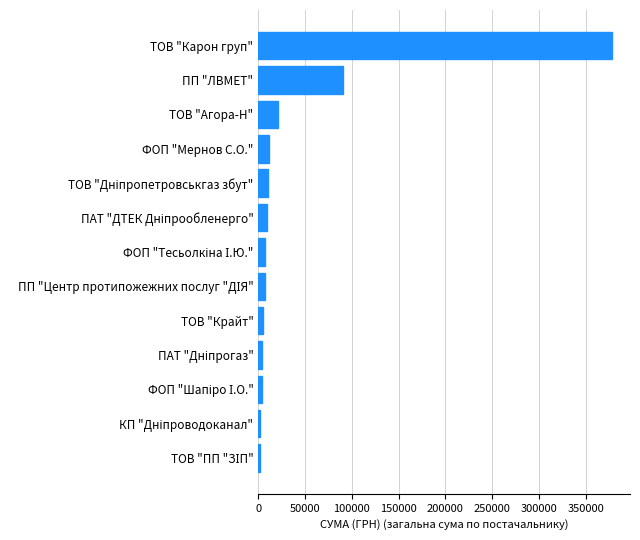

Are the bars grouped side by side (vs. stacked)?

No